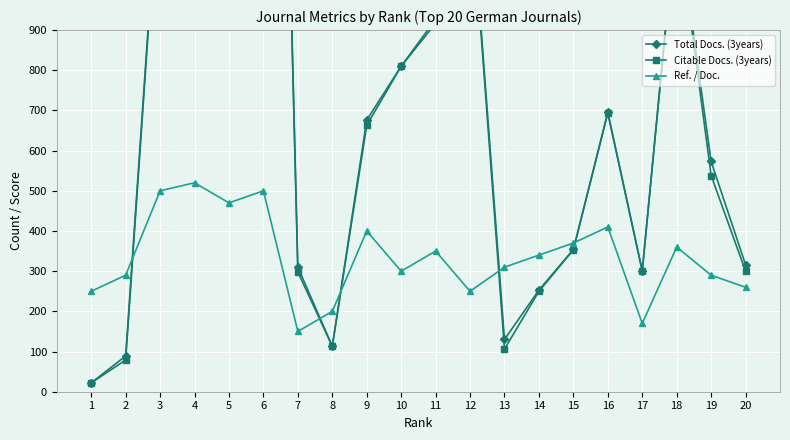

What is the difference between the Ref. / Doc. values at 1 and 2?

40